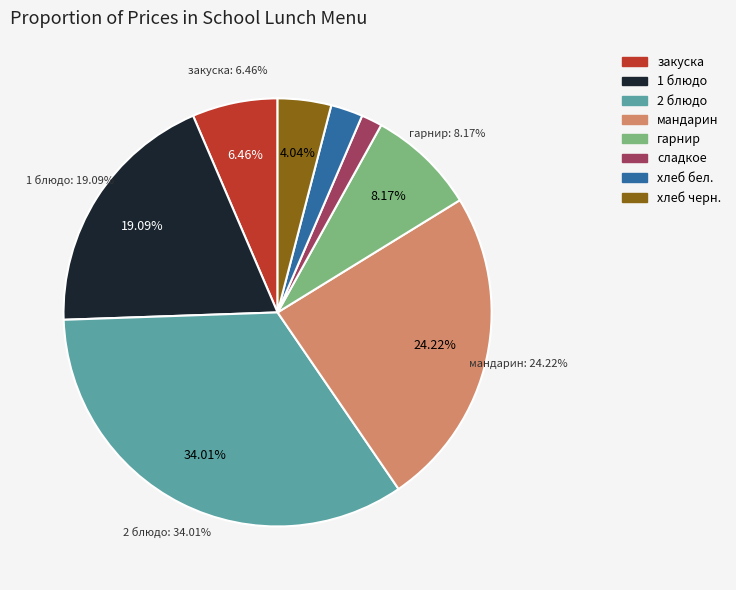

Which category has the biggest portion of the pie?

2 блюдо